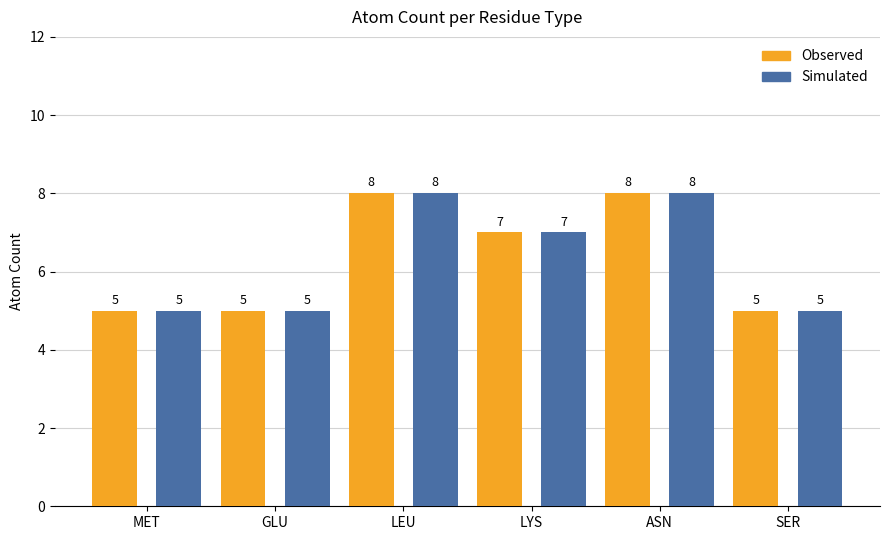

Is it true that Observed equals 3 at SER?

False